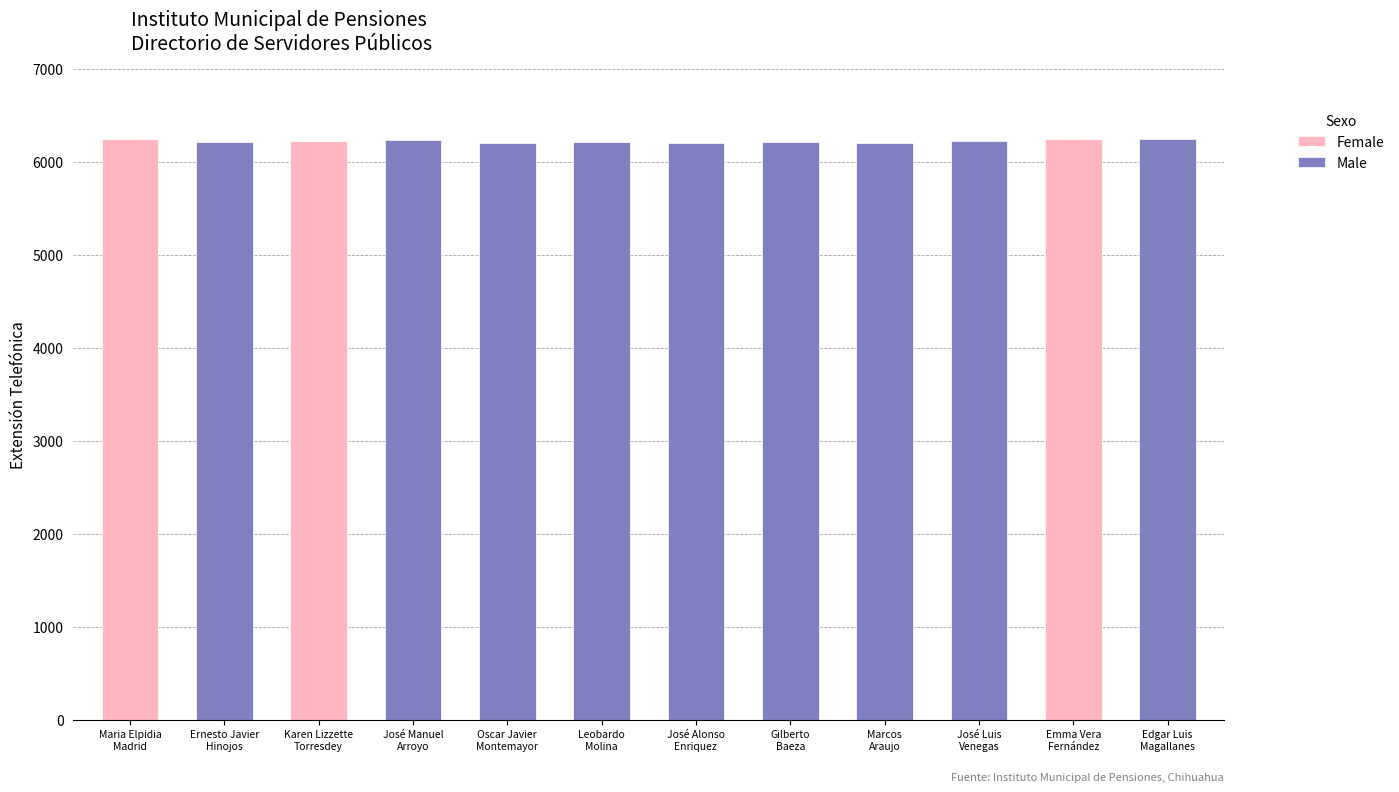

What is the highest value of the Female series?

6247